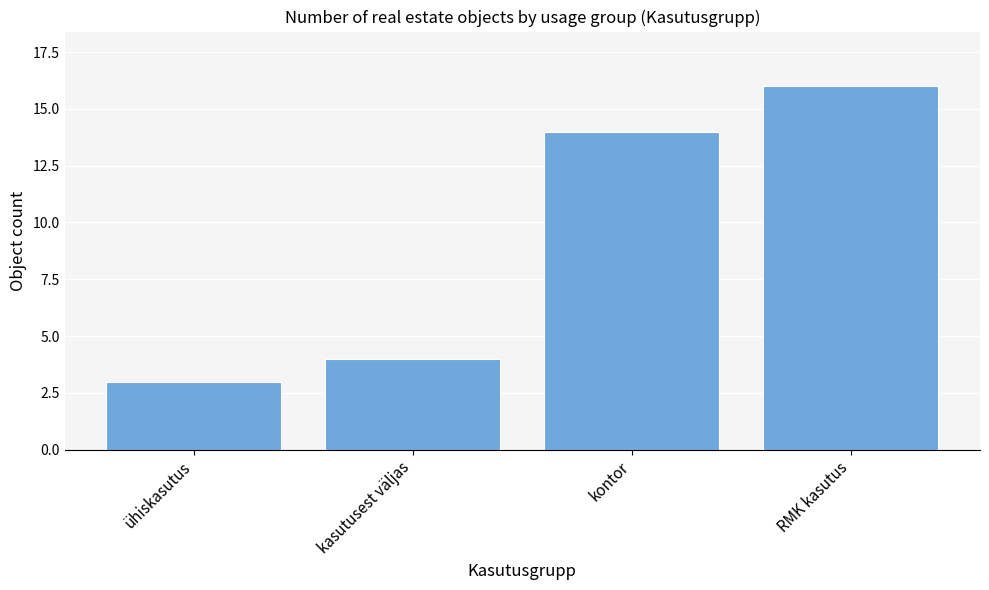

Between RMK kasutus and kontor, which is larger?

RMK kasutus